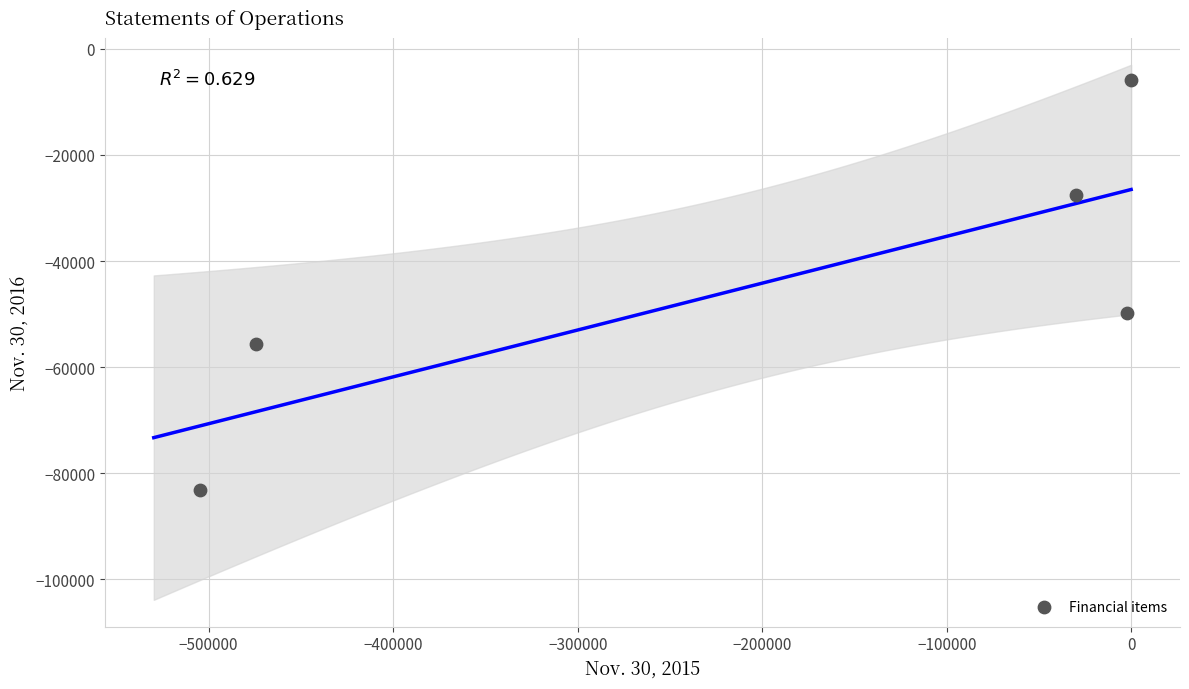

What Y value in the scatter plot is closest to -44479?

-49713